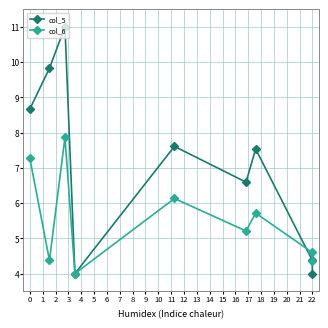

Which series has the largest total across all categories?

col_5